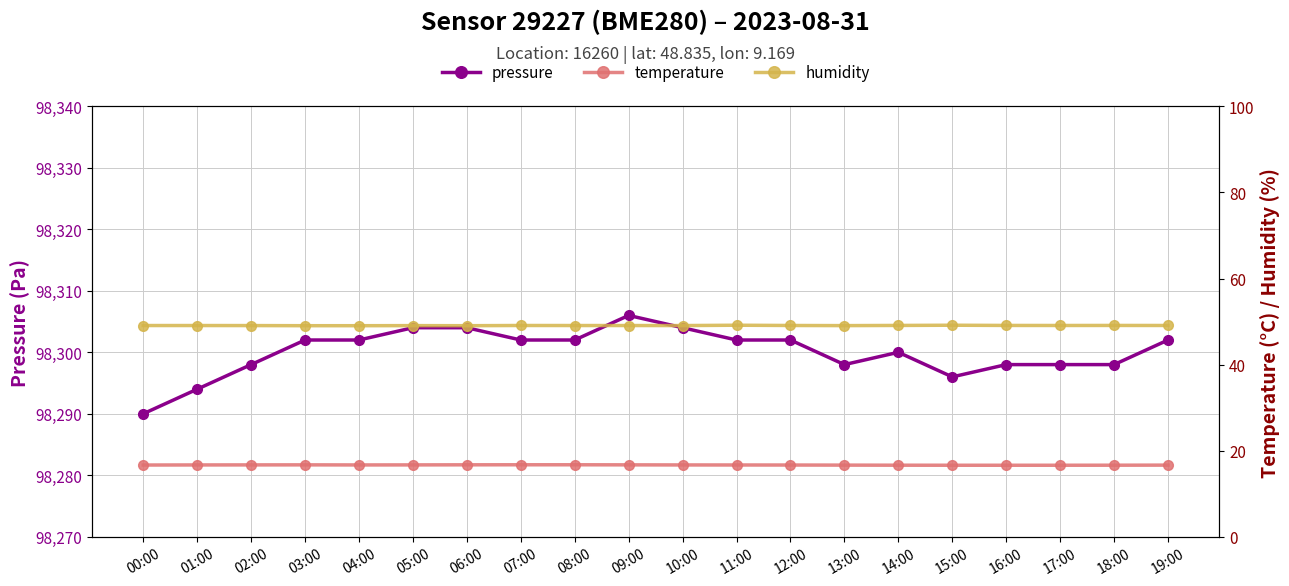

The value of pressure at 11:00 is 98302.0. True or false?

True